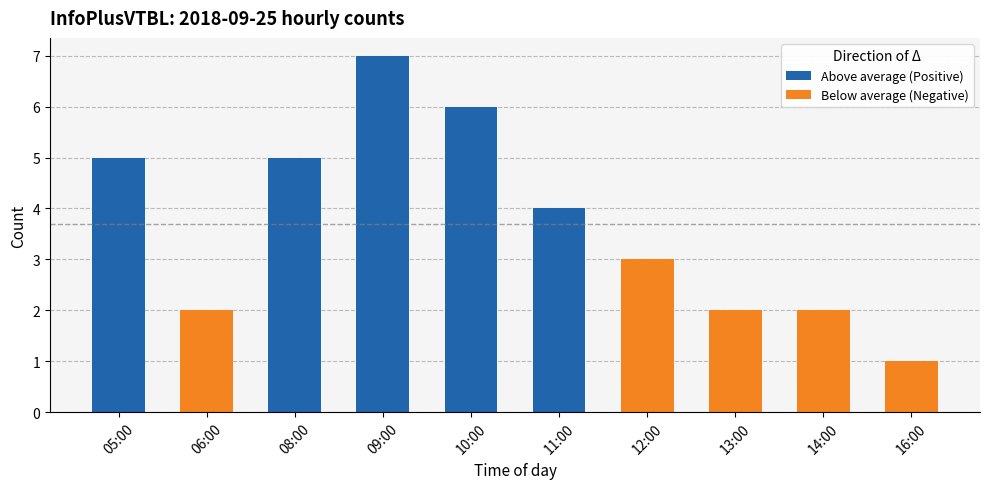

Rank the series by their average value, from highest to lowest.

Above average (Positive), Below average (Negative)